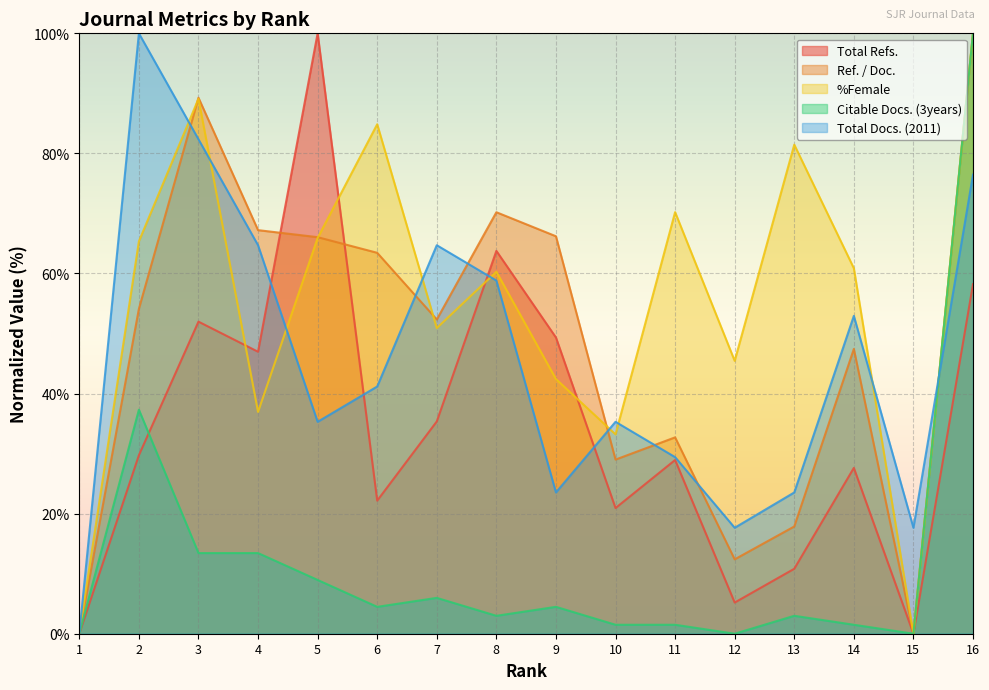

What is the sum of the Ref. / Doc. values at 16 and 5?

166.0